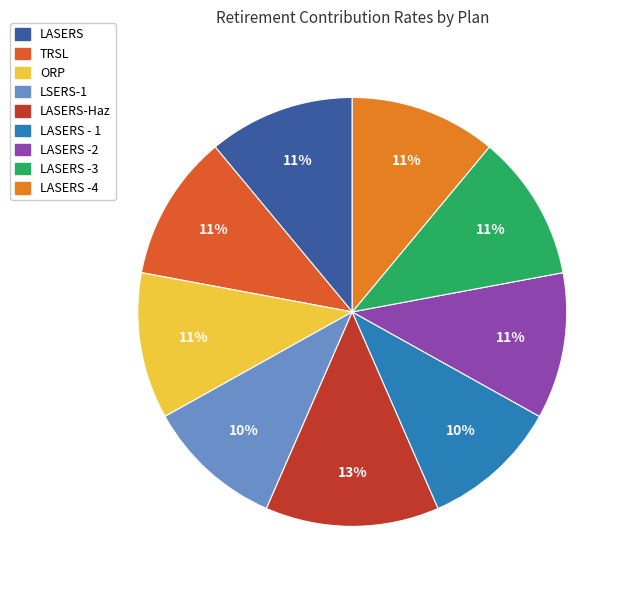

Count the number of slices in the pie.

9